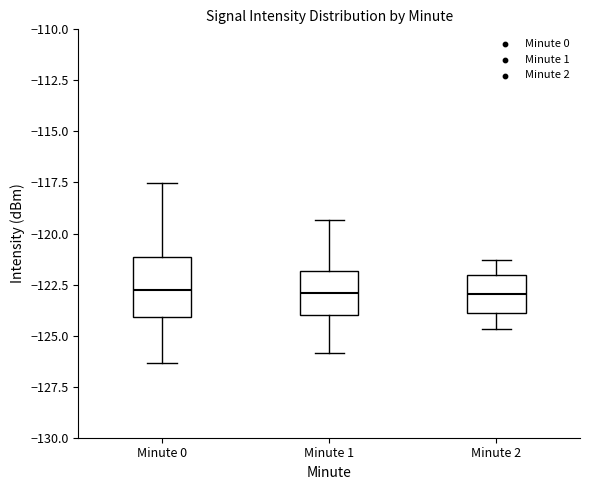

Which box is the tallest, from its lower edge to its upper edge?

Minute 0